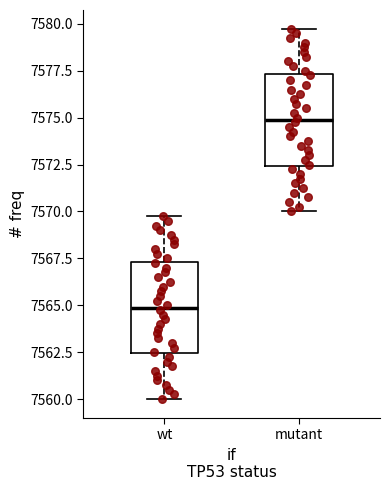

Reading left to right, read every box against the y-axis: the position of its median line, the range the box covers, and the ends of its whiskers. The values are not printed on the chart, so give them approximately, as read against the axis.

wt: median 7565.0, box 7562.5 to 7567.5, whiskers 7560.0 to 7570.0
mutant: median 7575.0, box 7572.5 to 7577.5, whiskers 7570.0 to 7580.0